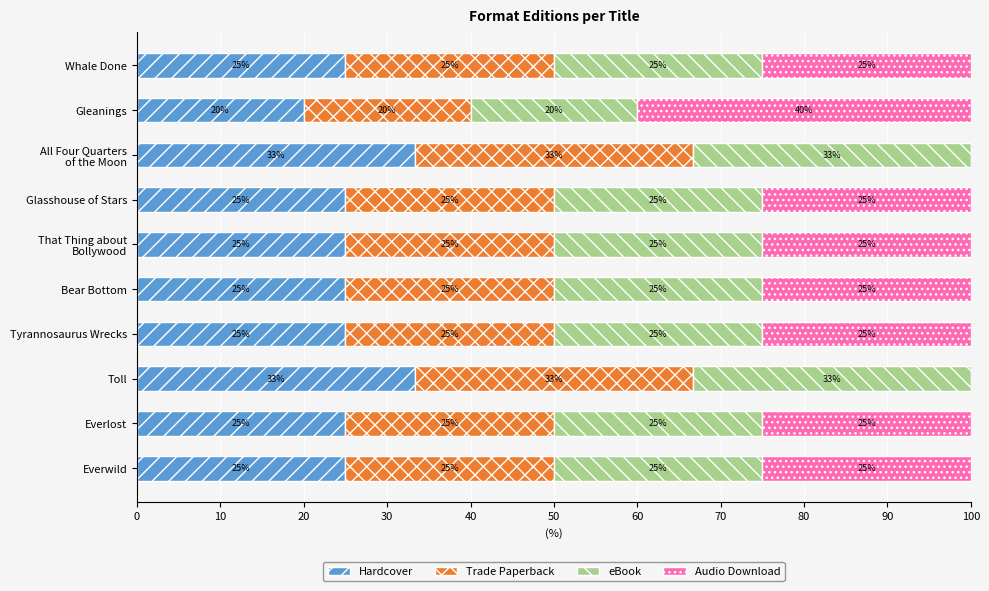

What is the highest value of the Hardcover series?

33.3